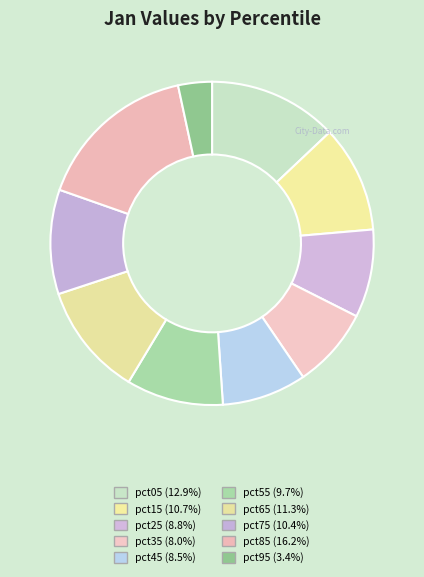

Is pct05 the majority of the pie?

No